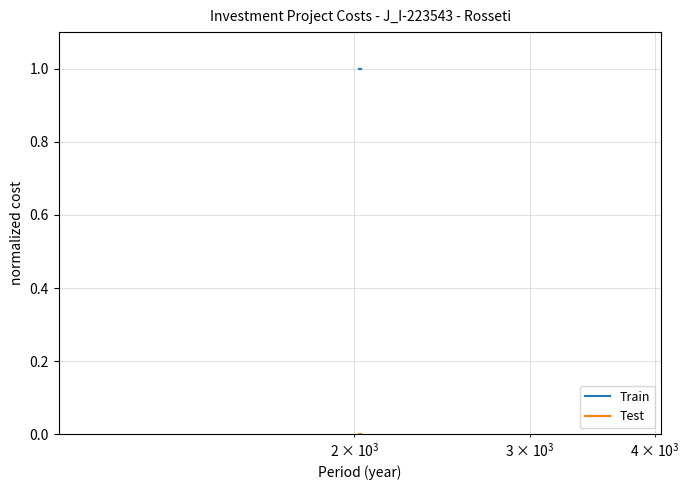

Which series has the largest total across all categories?

Train